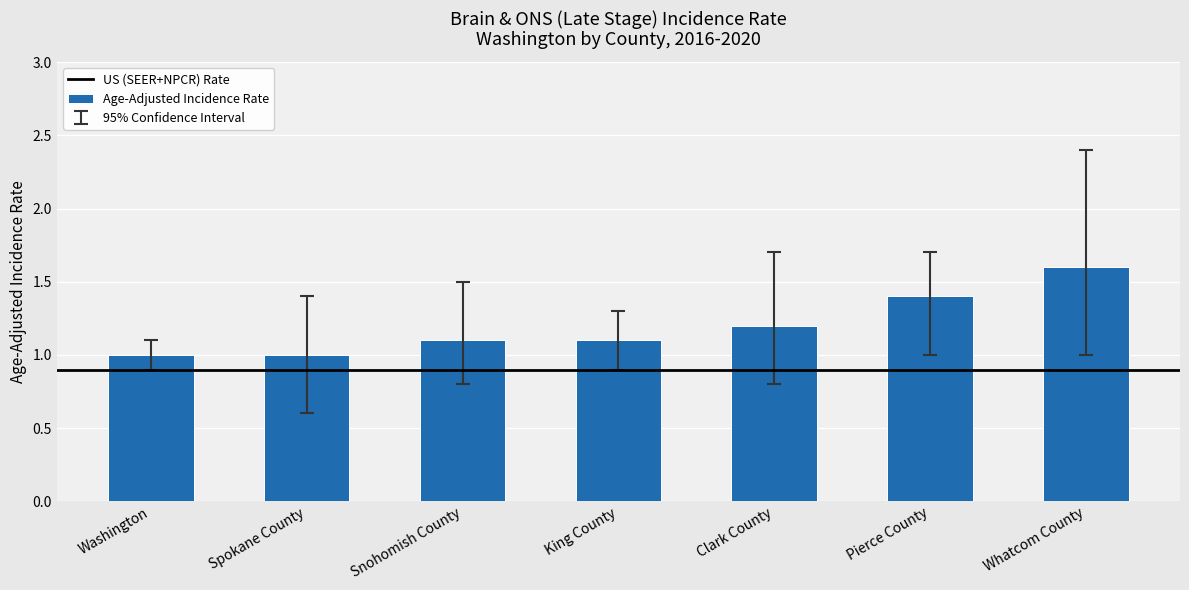

What is the sum of the values at Snohomish County and Pierce County?

2.5